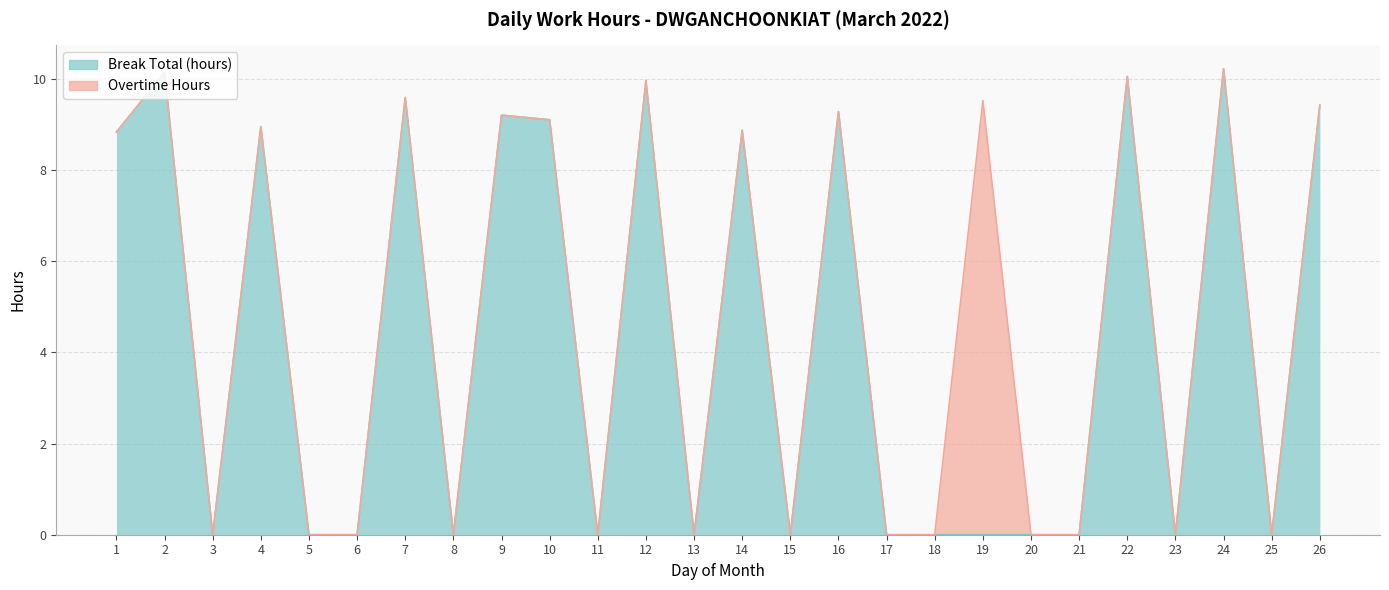

Rank the categories by value from highest to lowest.

24, 2, 22, 12, 7, 26, 16, 9, 10, 4, 14, 1, 3, 5, 6, 8, 11, 13, 15, 17, 18, 19, 20, 21, 23, 25